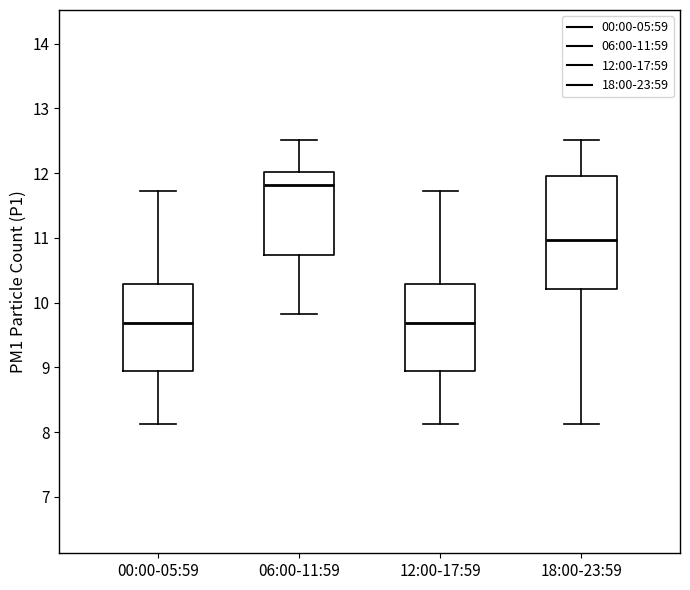

Reading left to right, transcribe this box plot: for each box, give where its median line is, the range the box spans, and where its two whiskers end, as read against the y-axis. The values are not printed on the chart, so give them approximately, as read against the axis.

00:00-05:59: median 9.7, box 9.0 to 10.3, whiskers 8.1 to 11.7
06:00-11:59: median 11.8, box 10.7 to 12.0, whiskers 9.8 to 12.5
12:00-17:59: median 9.7, box 9.0 to 10.3, whiskers 8.1 to 11.7
18:00-23:59: median 11.0, box 10.2 to 12.0, whiskers 8.1 to 12.5